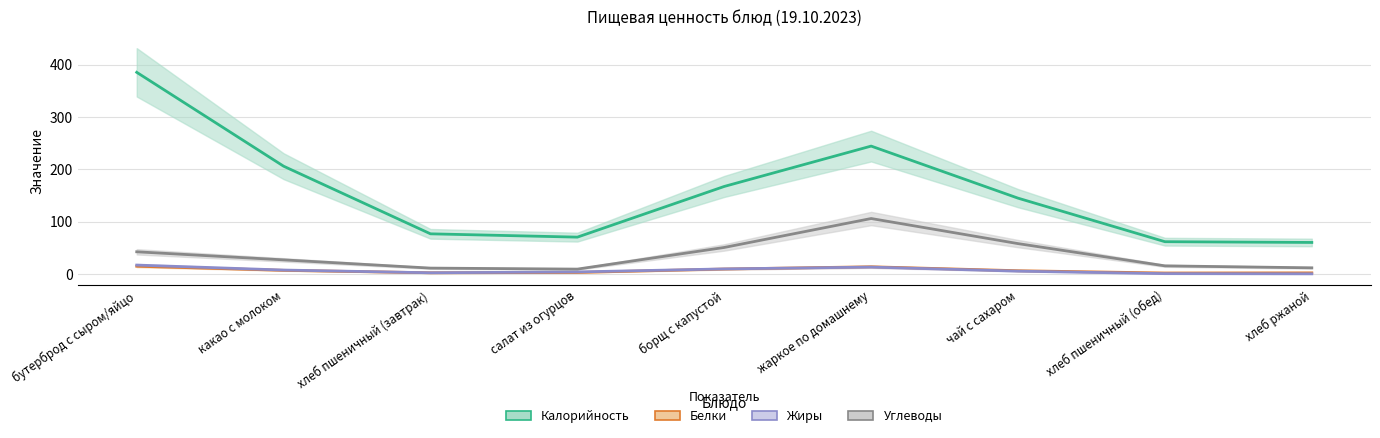

What are all the series names shown in the legend?

Калорийность, Белки, Жиры, Углеводы